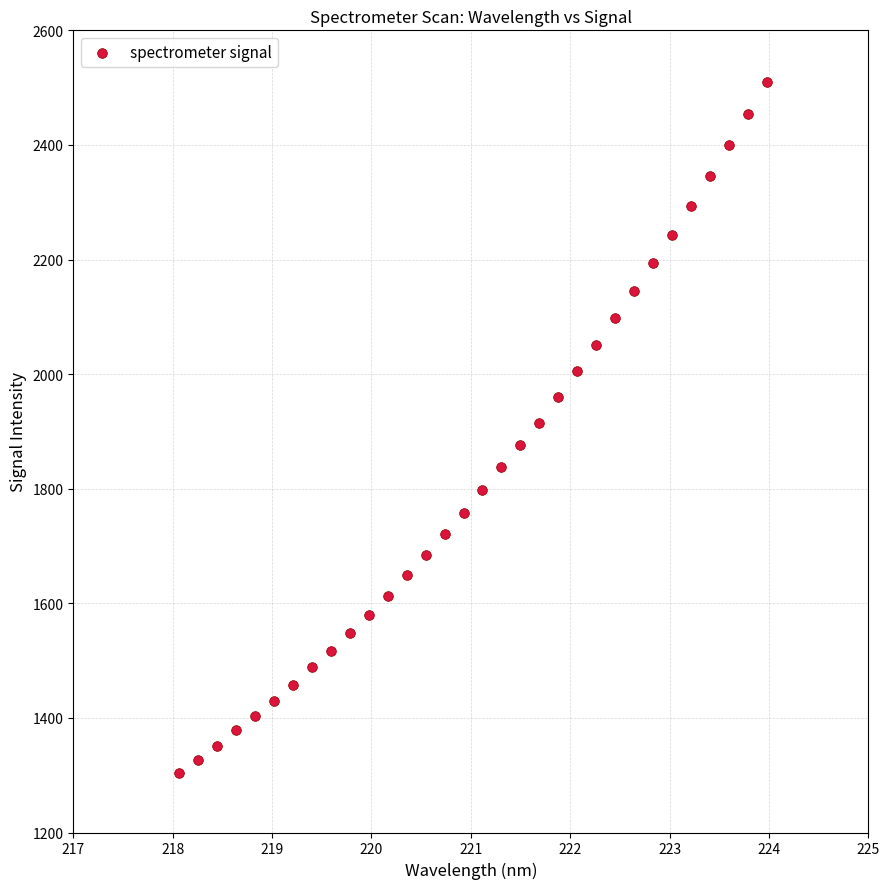

What is the range of X values (max minus min)?

5.9